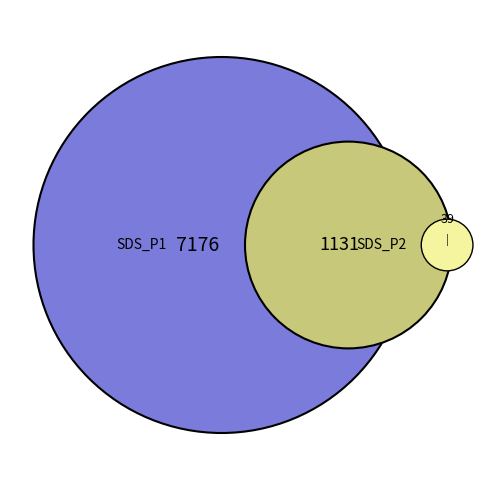

Count the number of slices in the pie.

3